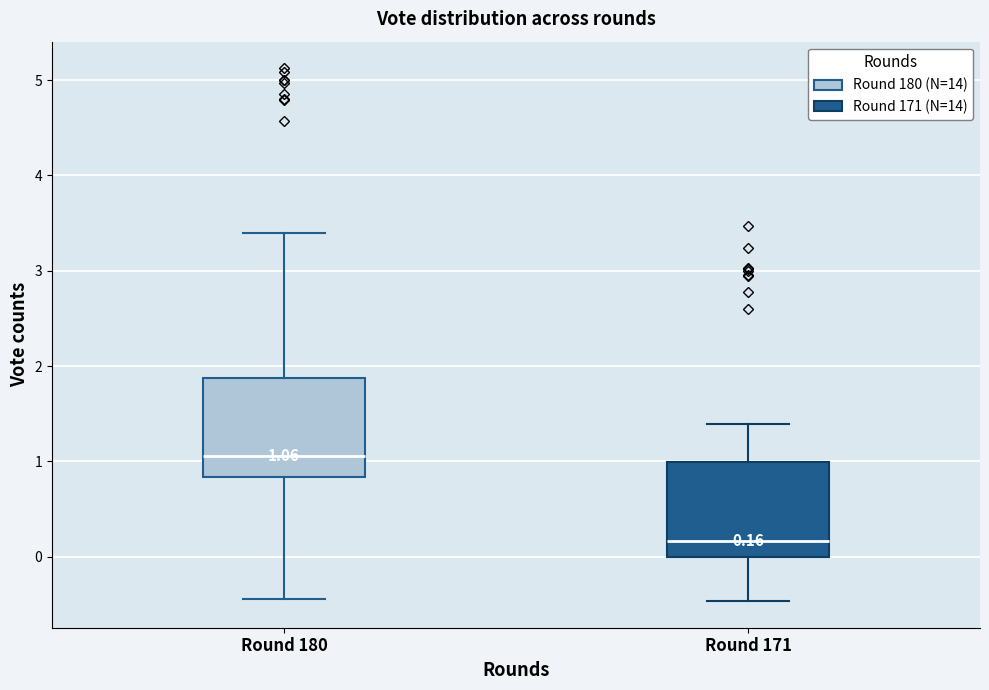

Which box has the lowest median line?

Round 171